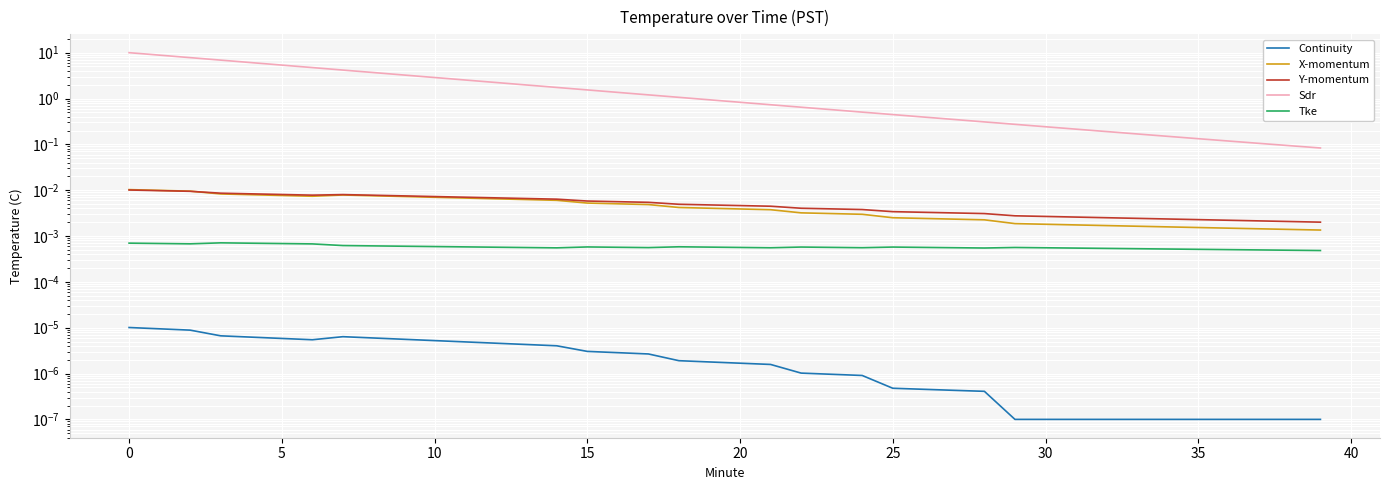

What is the sum of all Sdr values?

84.8